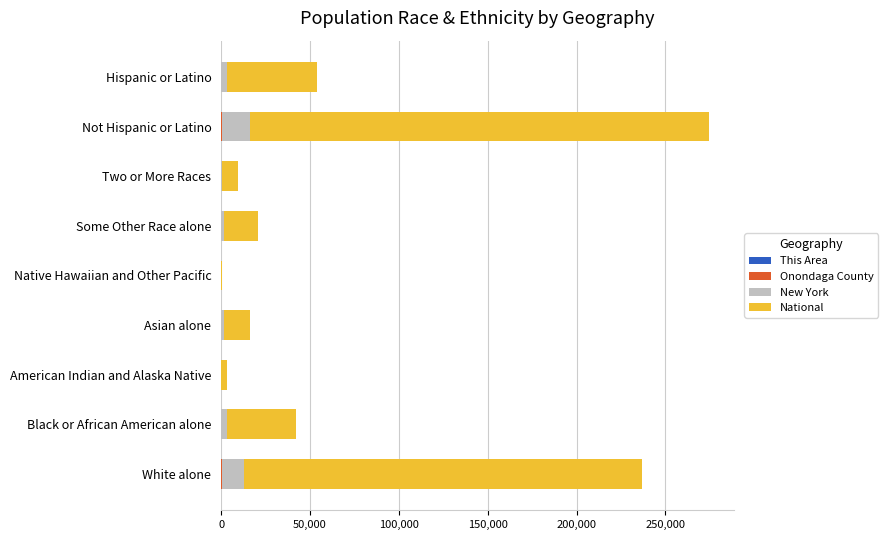

What are all the series names shown in the legend?

This Area, Onondaga County, New York, National